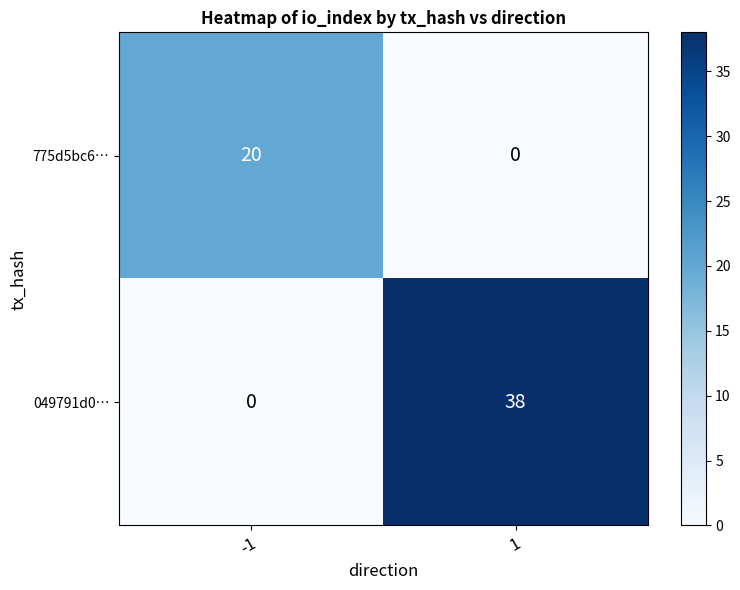

Rank the series at -1 from highest to lowest value.

775d5bc6…, 049791d0…